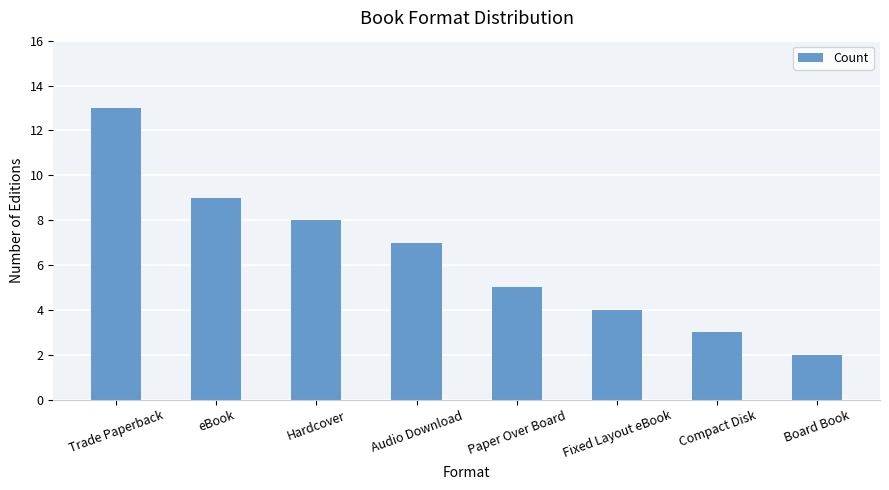

The value at Board Book is 2. True or false?

True